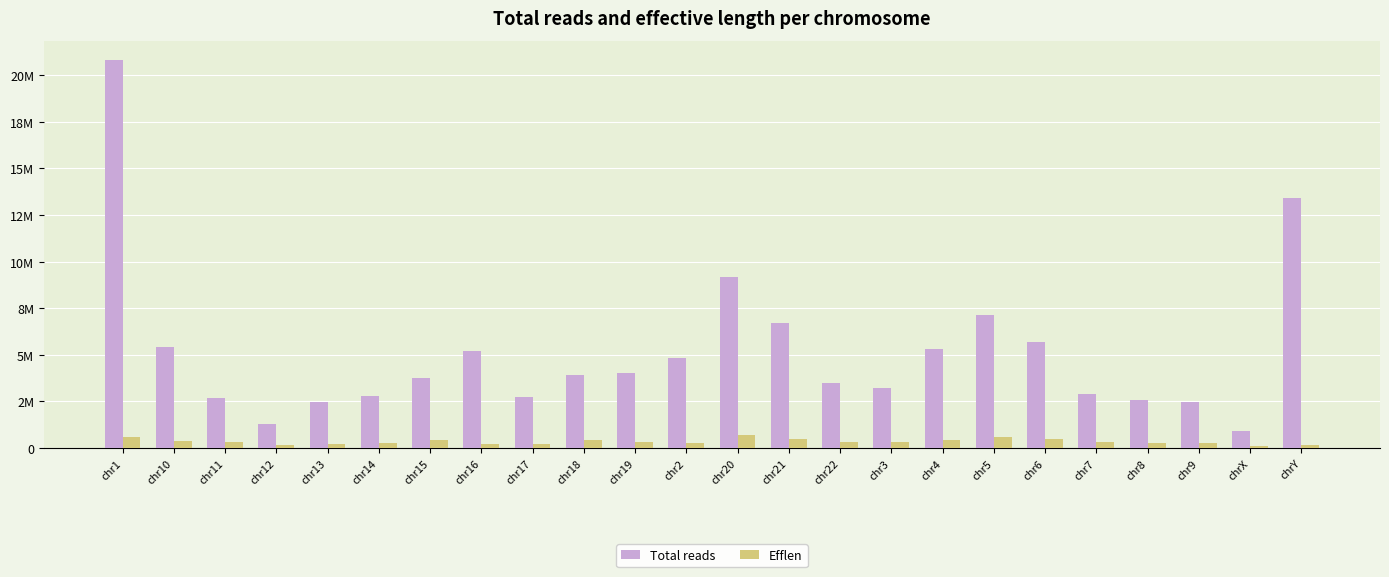

What are all the series names shown in the legend?

Total reads, Efflen